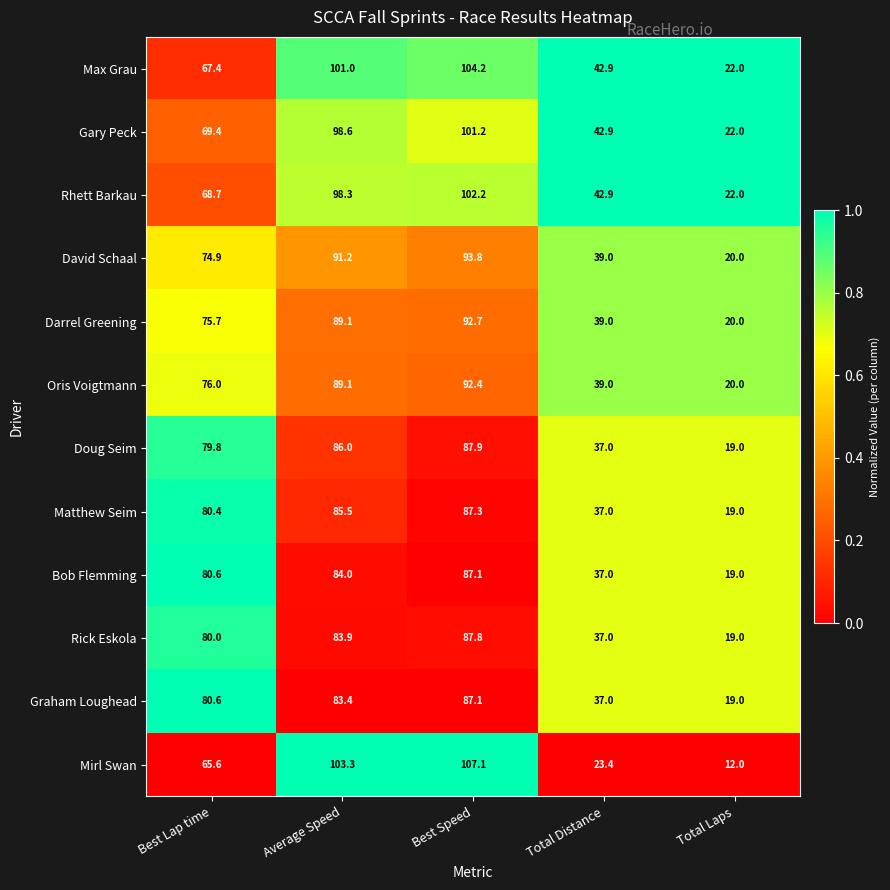

At which label does Matthew Seim first exceed 80?

Best Lap time